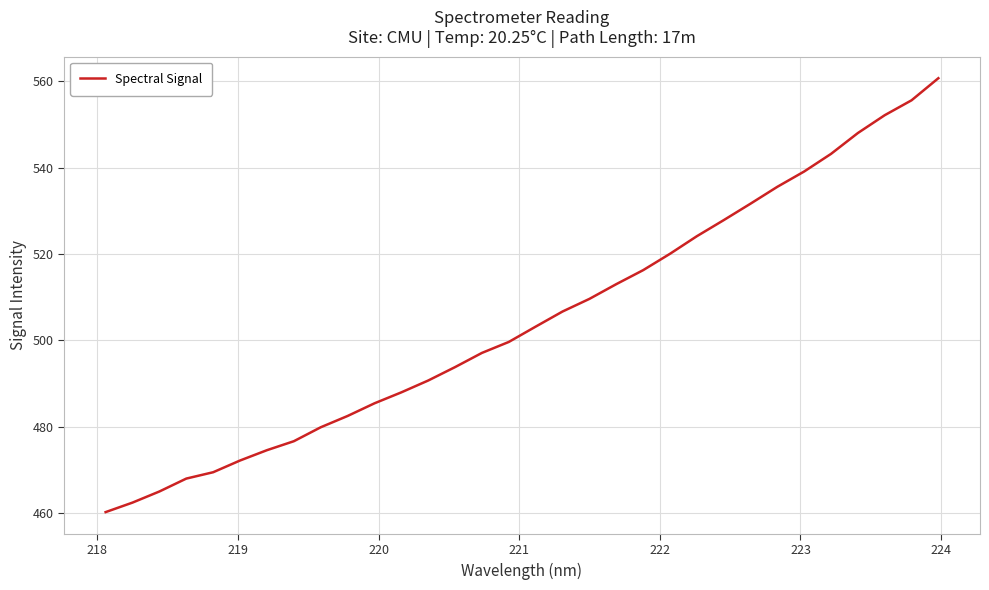

What is the minimum value shown in the chart?

460.2